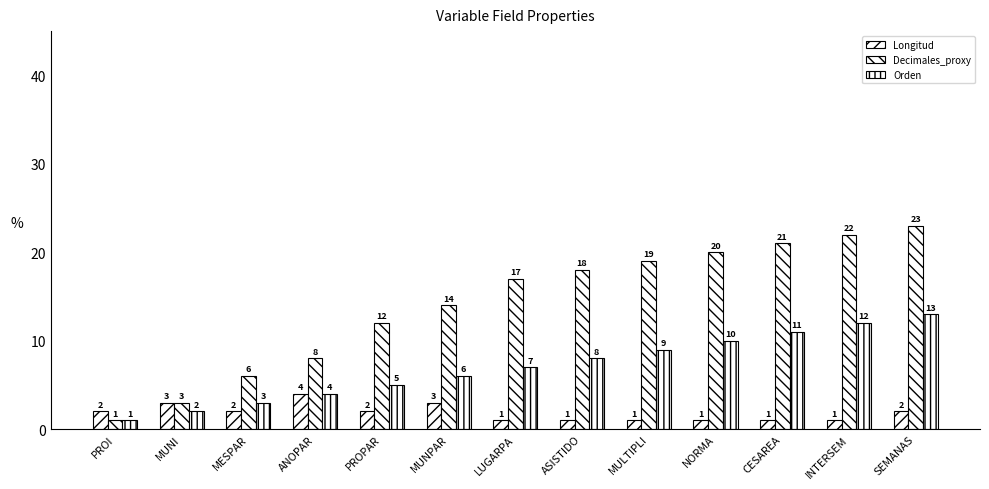

How many distinct data groups are displayed?

3